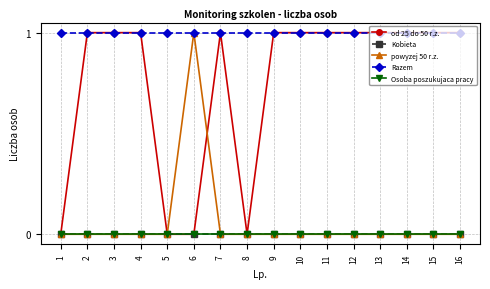

Which has a higher value, 14 or 7?

14